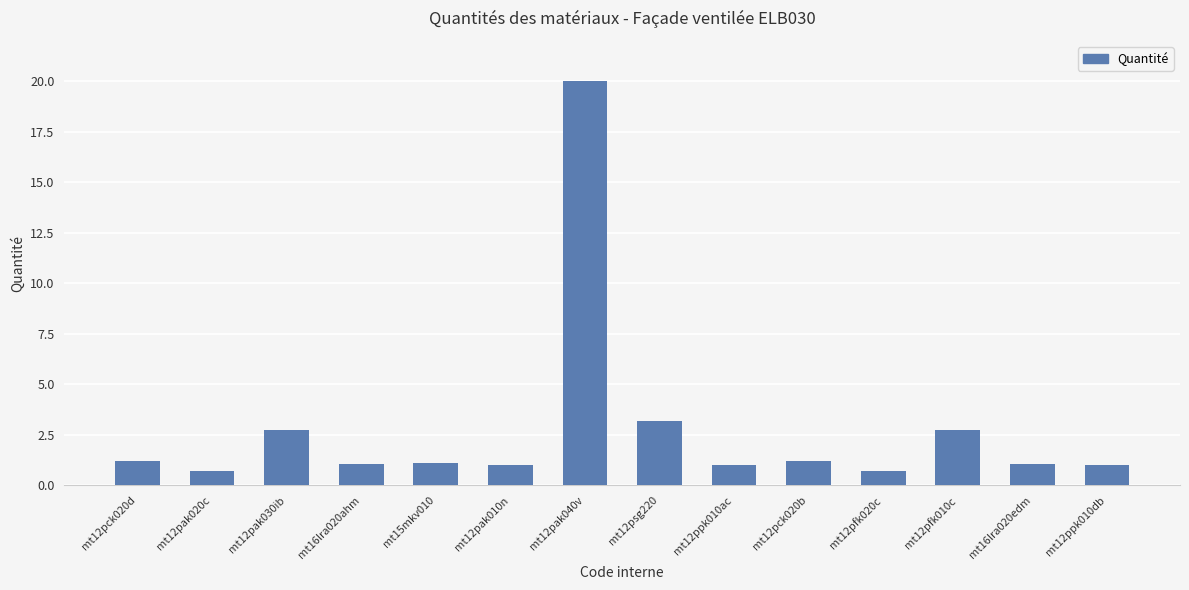

What is the sum of all values?

38.7